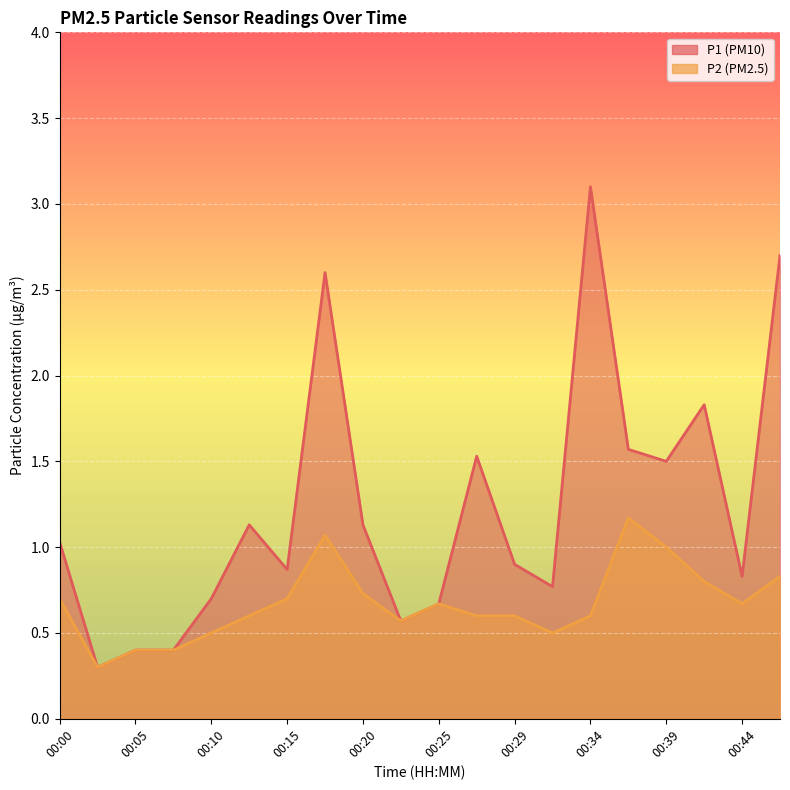

What is the average value of the P1 series?

1.2